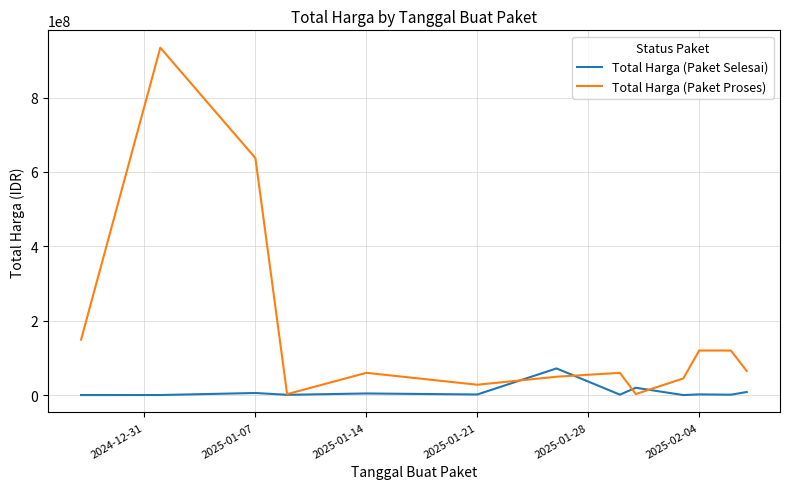

Which series has the largest total across all categories?

Total Harga (Paket Proses)